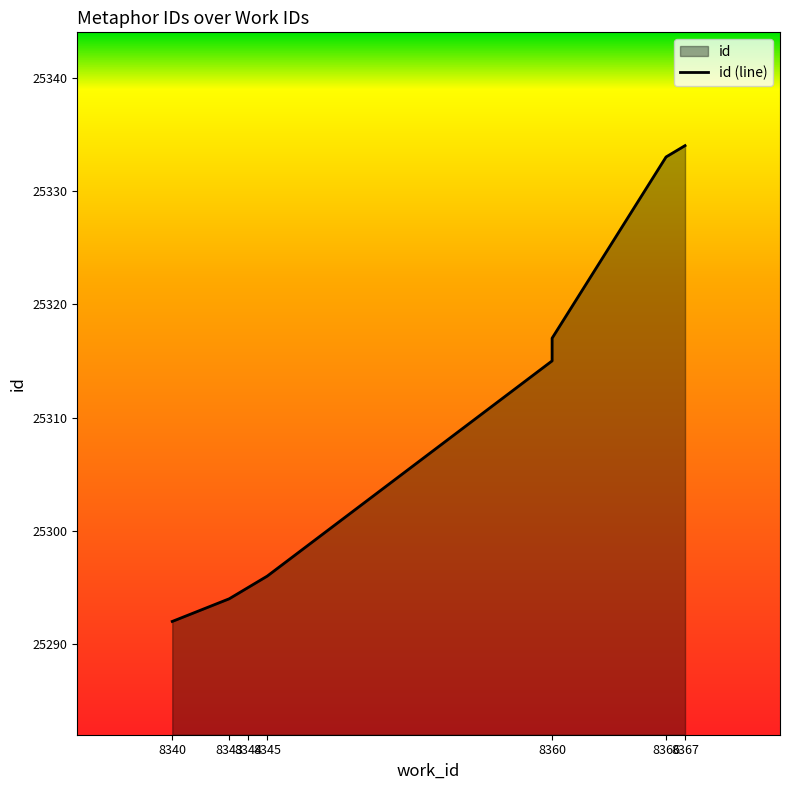

Between 8344 and 8366, which is larger?

8366